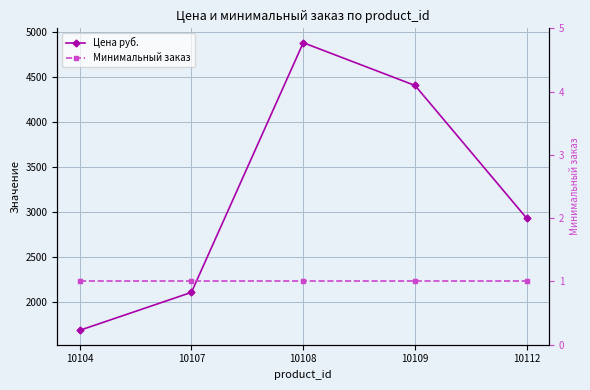

What is the value of the Минимальный заказ point at the 2nd from the left?

1